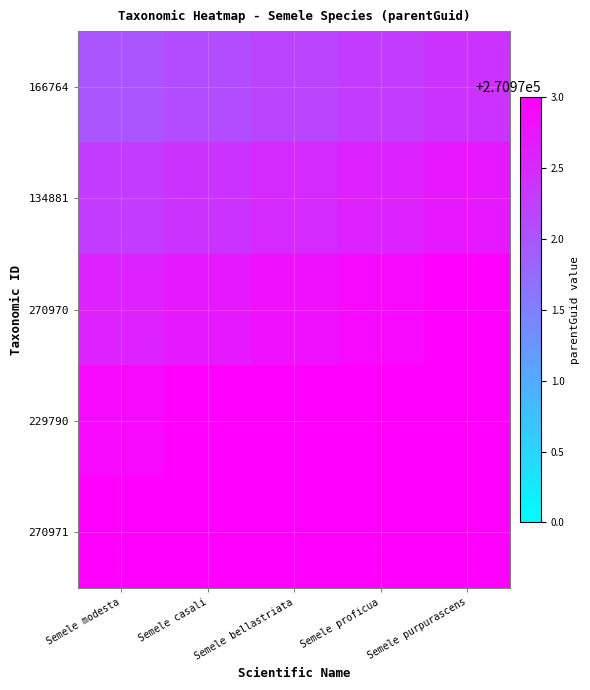

At which category does the chart reach its peak across all series?

Semele purpurascens